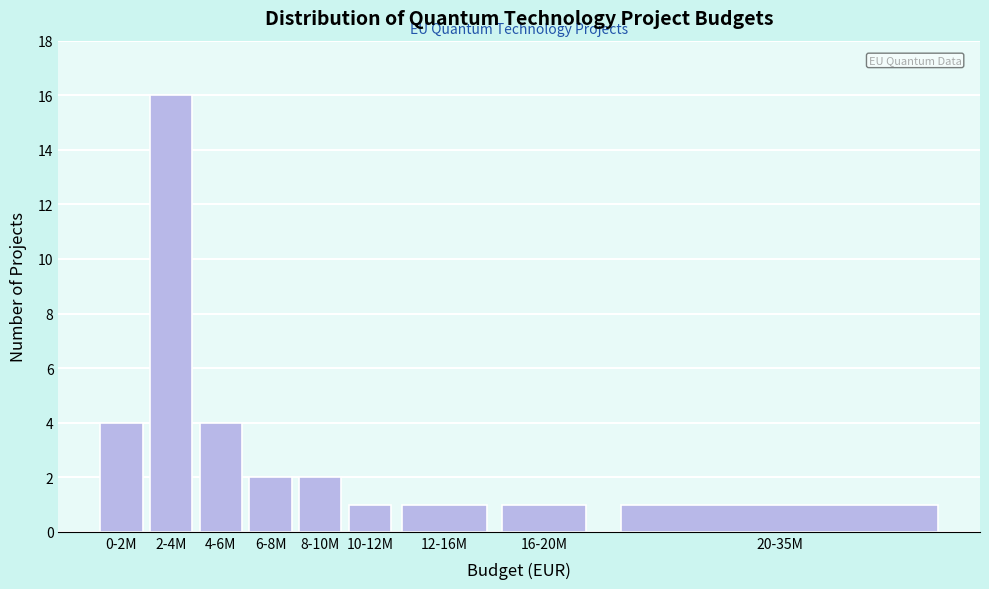

Reading left to right, transcribe all the data shown in this chart.

4	16	4	2	2	1	1	1	1